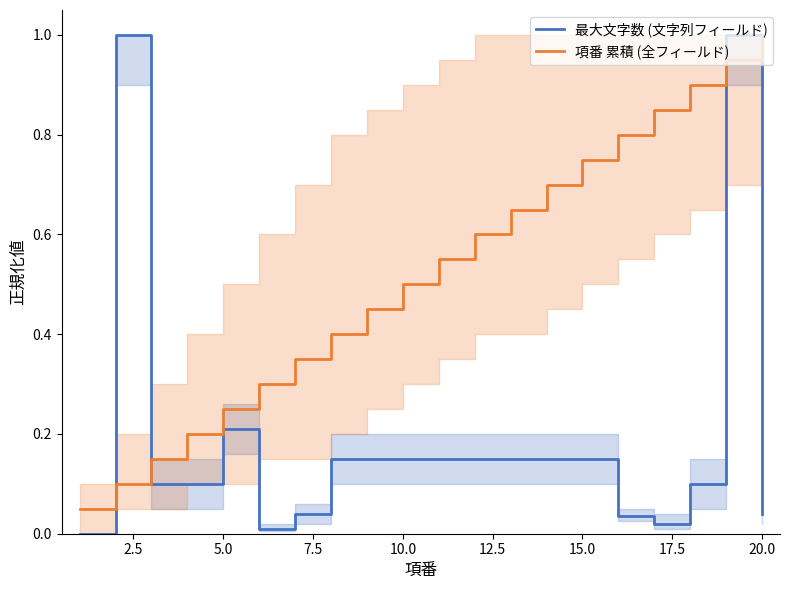

What is the difference between the maximum and minimum values in the 項番 累積 (全フィールド) series?

0.9